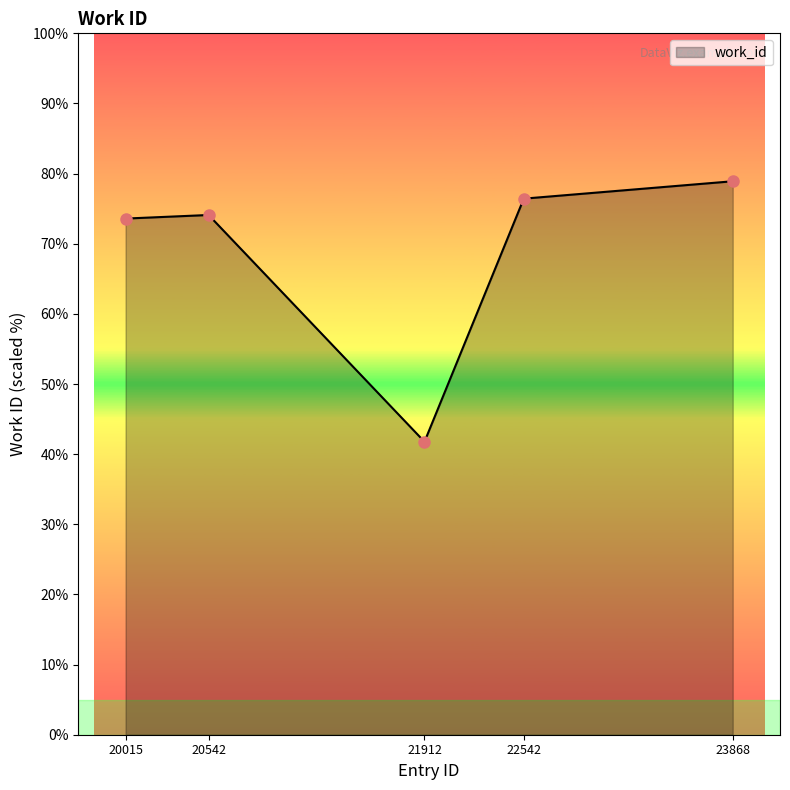

What value does the data have at 23868?

78.9